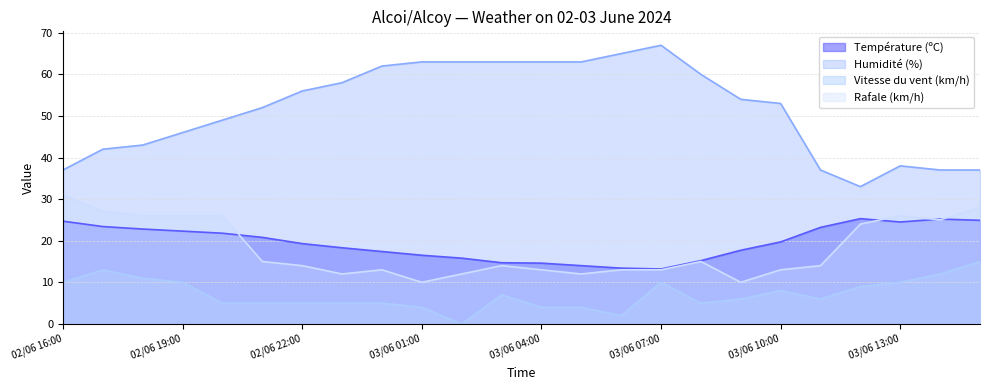

At which label is Température (ºC) closest to 19?

02/06 22:00